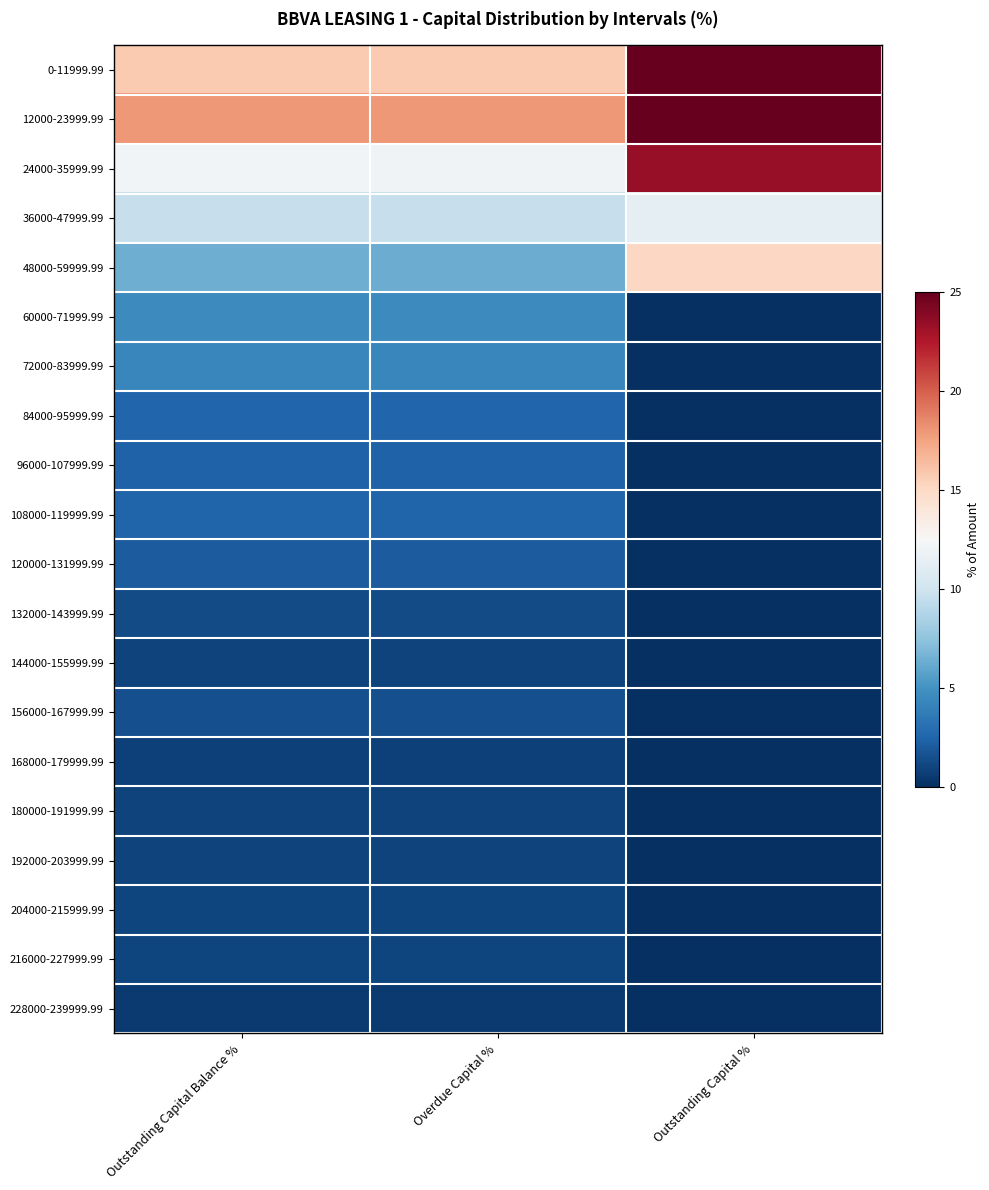

Which category has the highest value across all series?

Outstanding Capital %